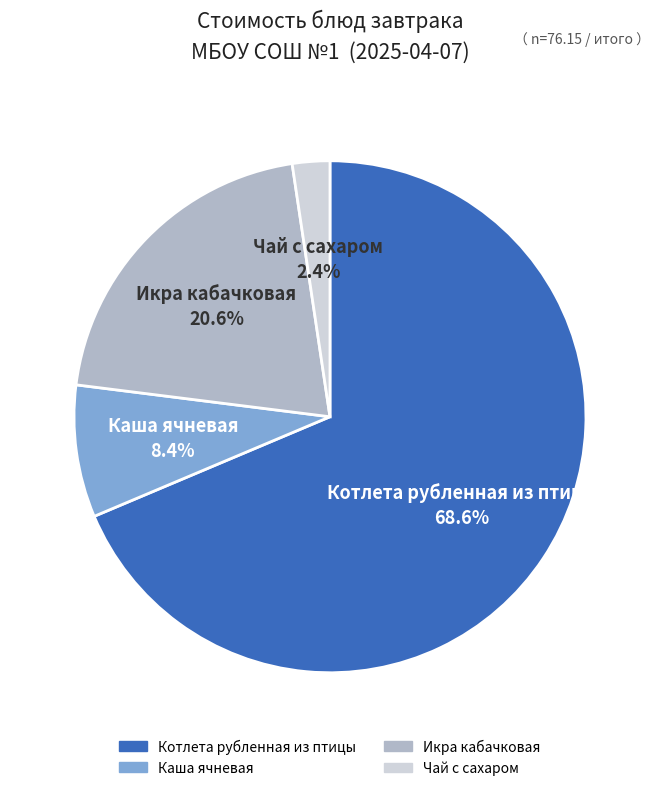

What percentage do Икра кабачковая and Каша ячневая together represent?

29.0%